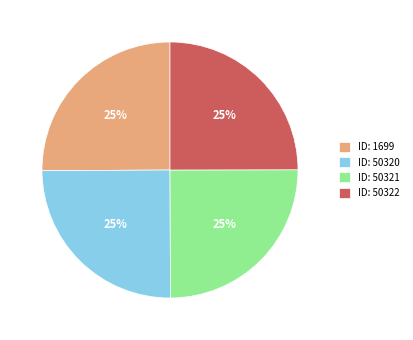

Is there any slice that represents more than half of the pie?

No